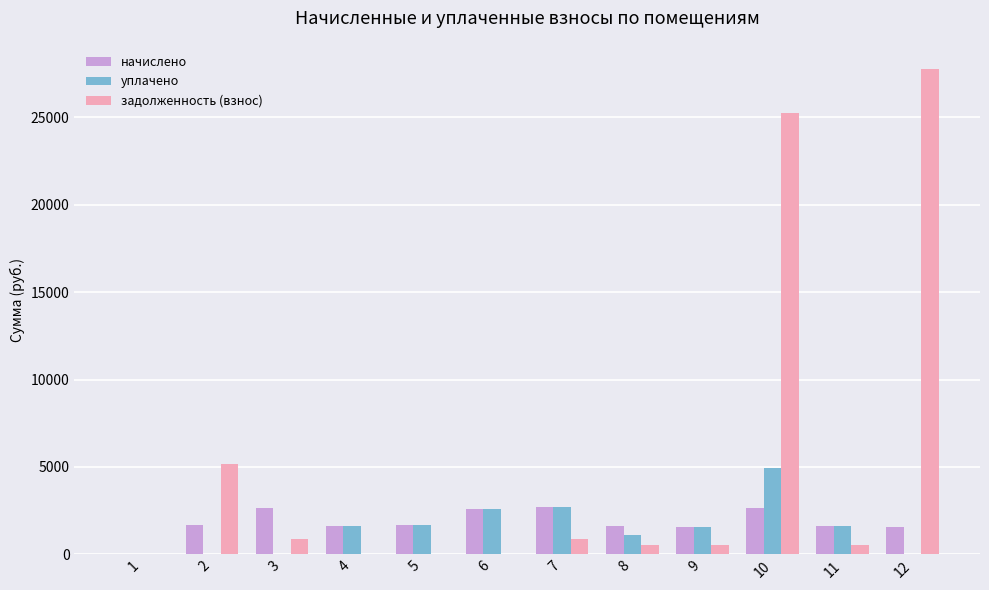

The value of начислено at 10 is 4387.2. True or false?

False